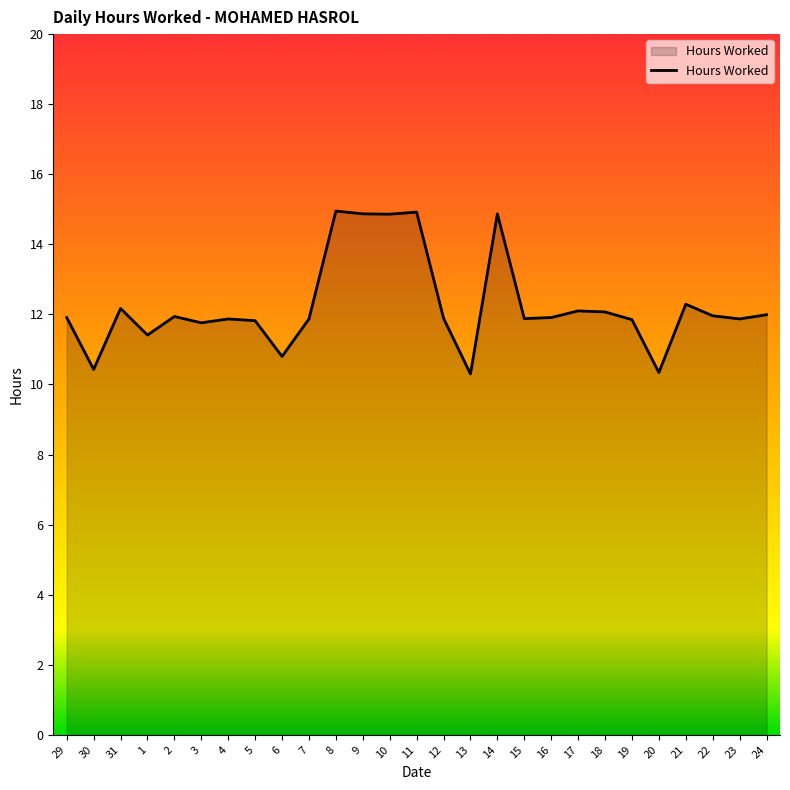

What position from the right is 6?

19